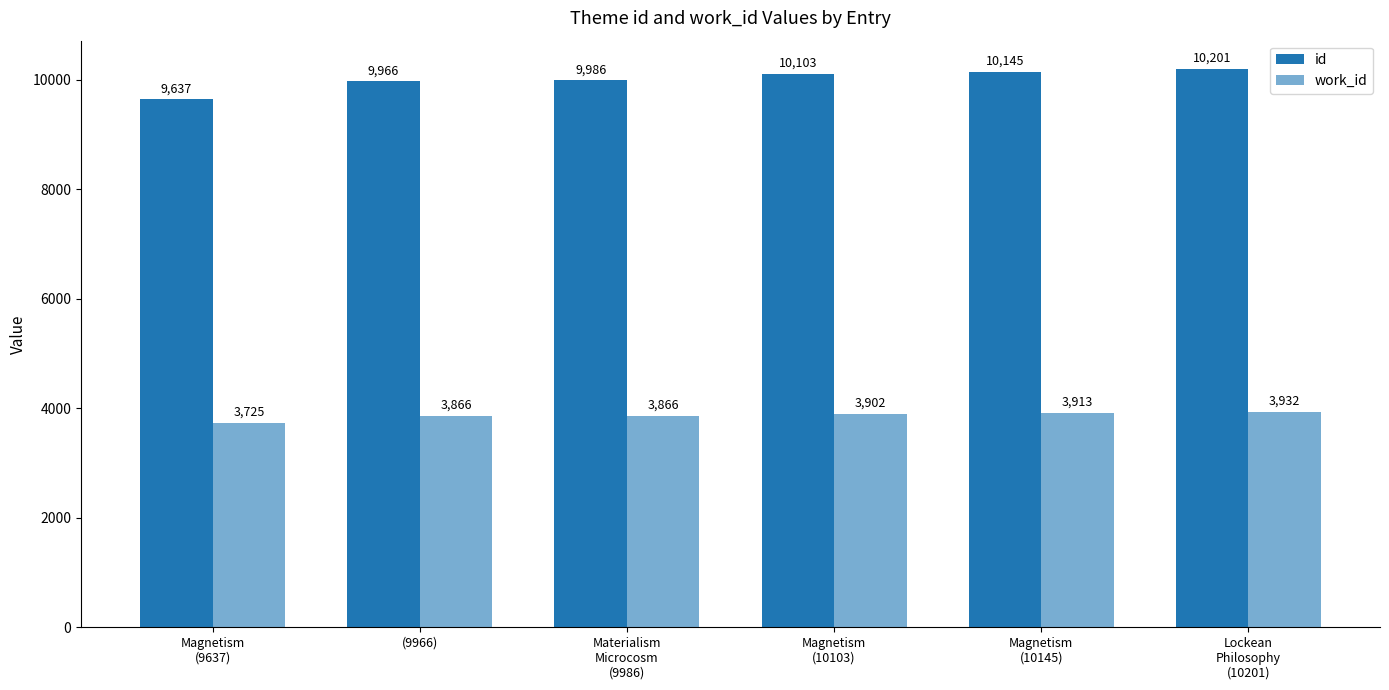

Count the number of data series in this chart.

2